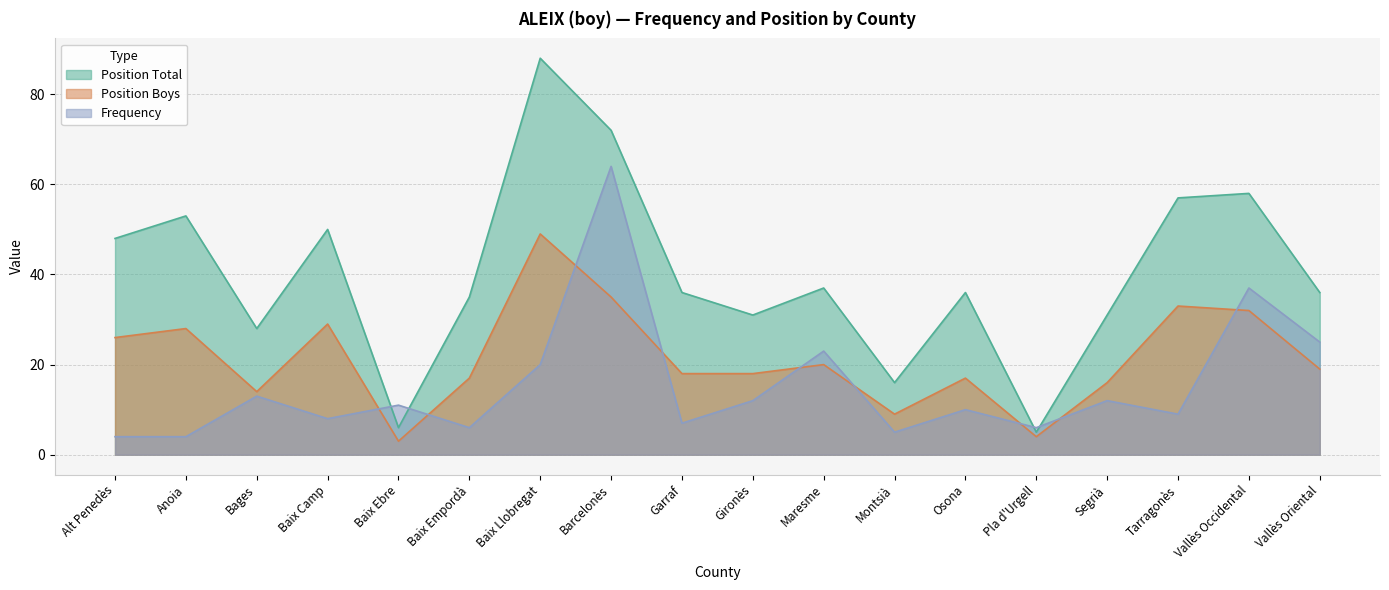

At how many categories does at least one series exceed 75?

1